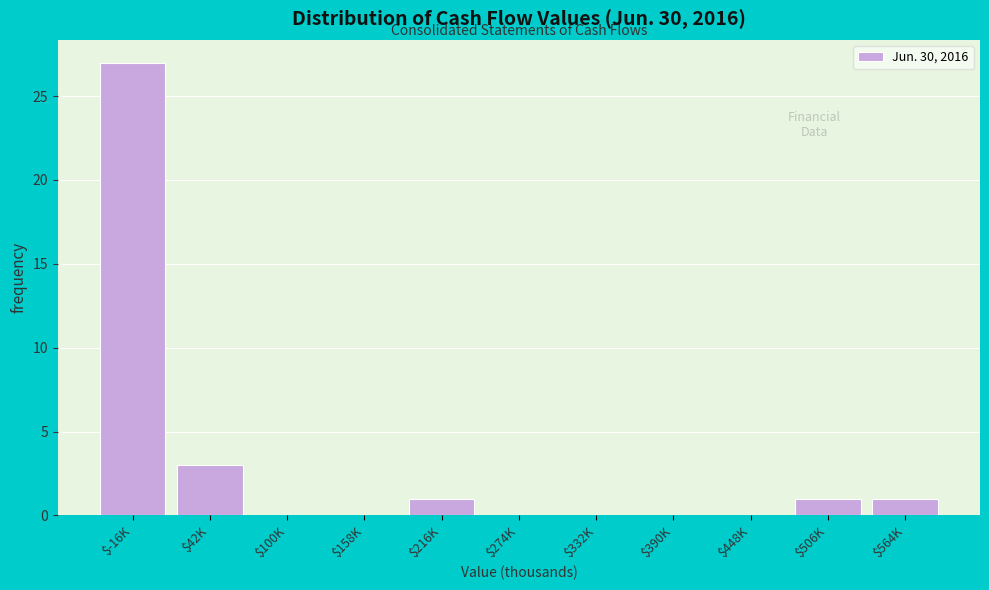

Is it true that the value at $506K is 0?

False